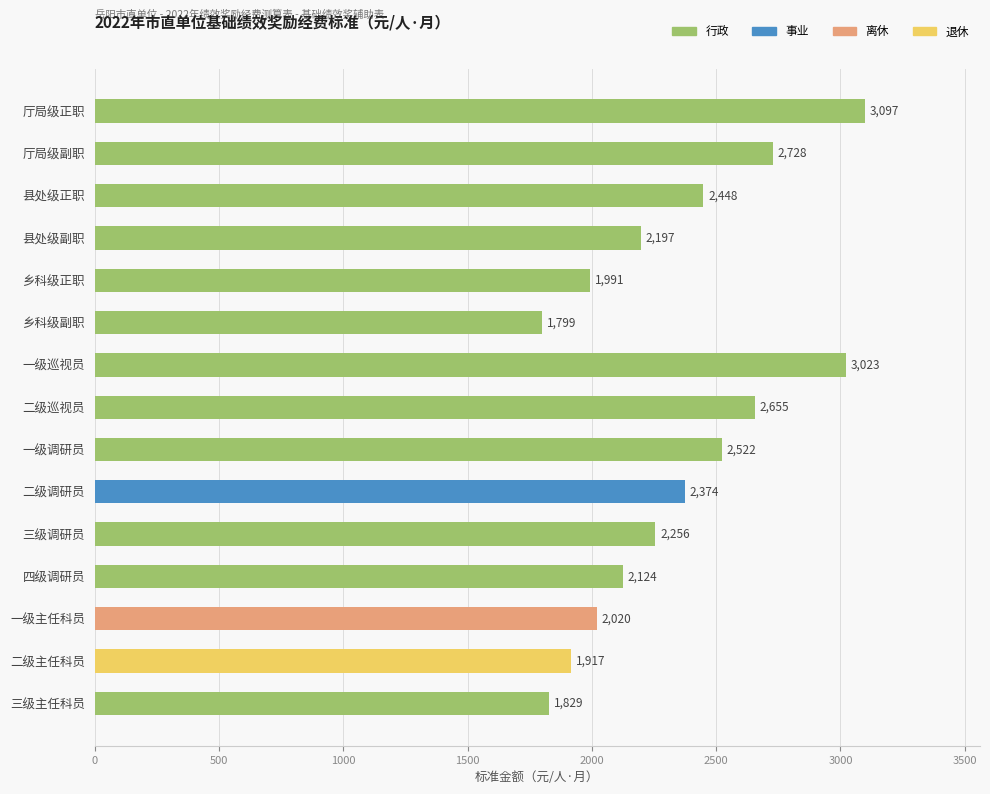

Is it true that the value at 乡科级副职 is 1799?

True